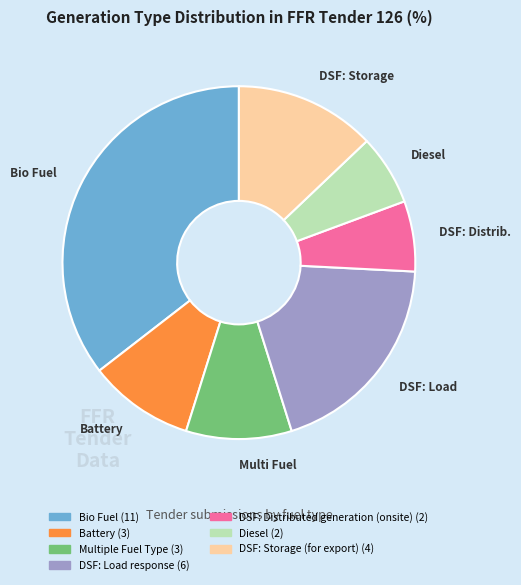

True or false: DSF: Storage (for export) accounts for 13% of the total.

True